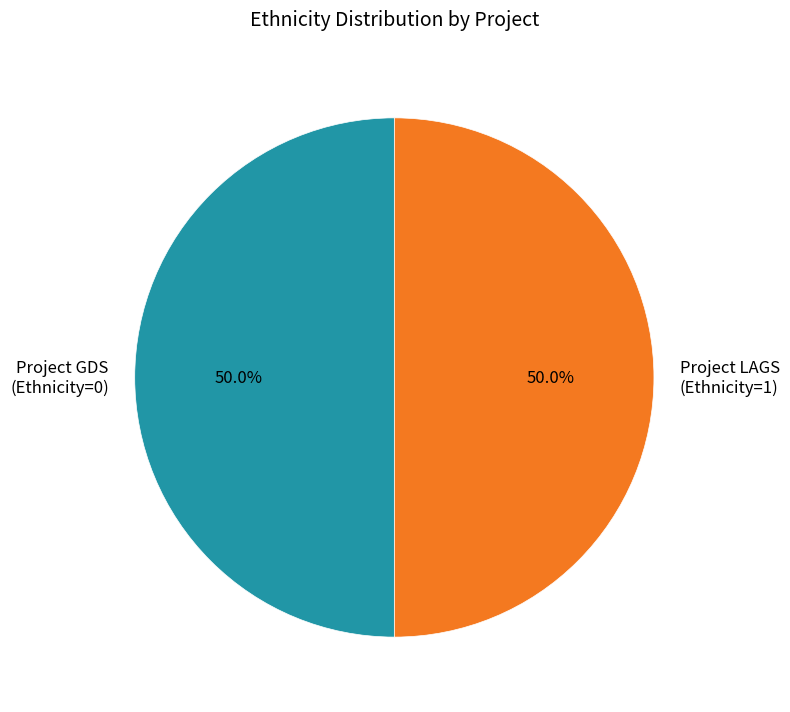

What is the ratio of the value at Project LAGS (Ethnicity=1) to the value at Project GDS (Ethnicity=0)?

1.0